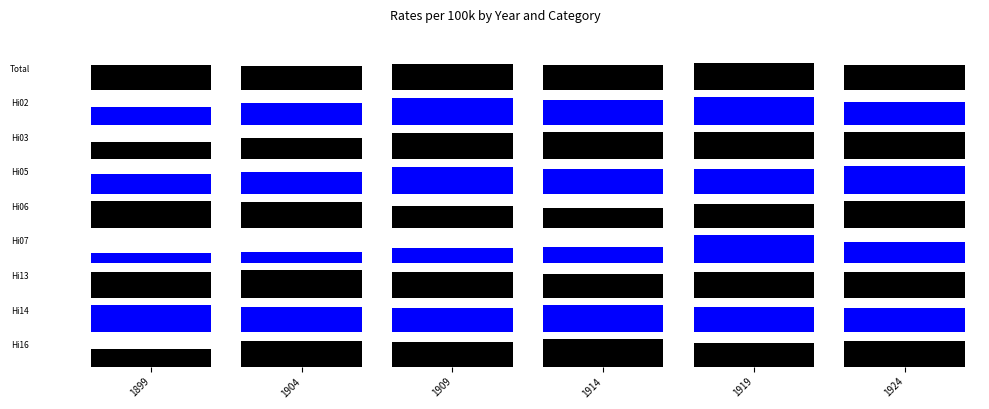

Which series has the largest total across all categories?

Total